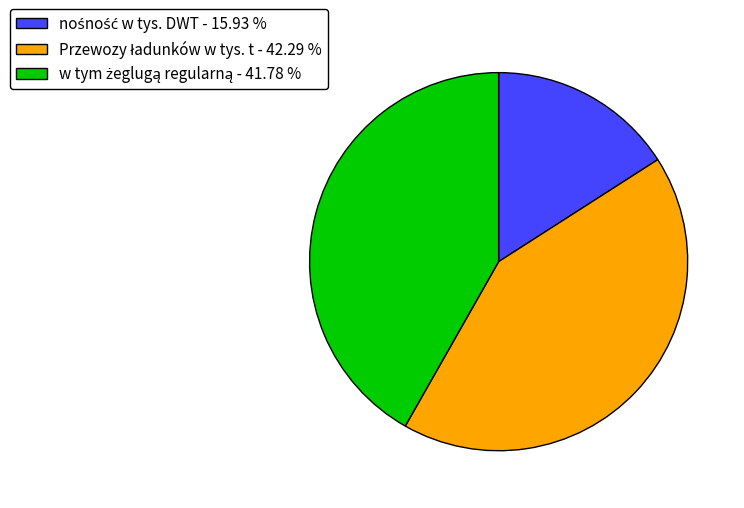

Is there a majority slice in this chart?

No